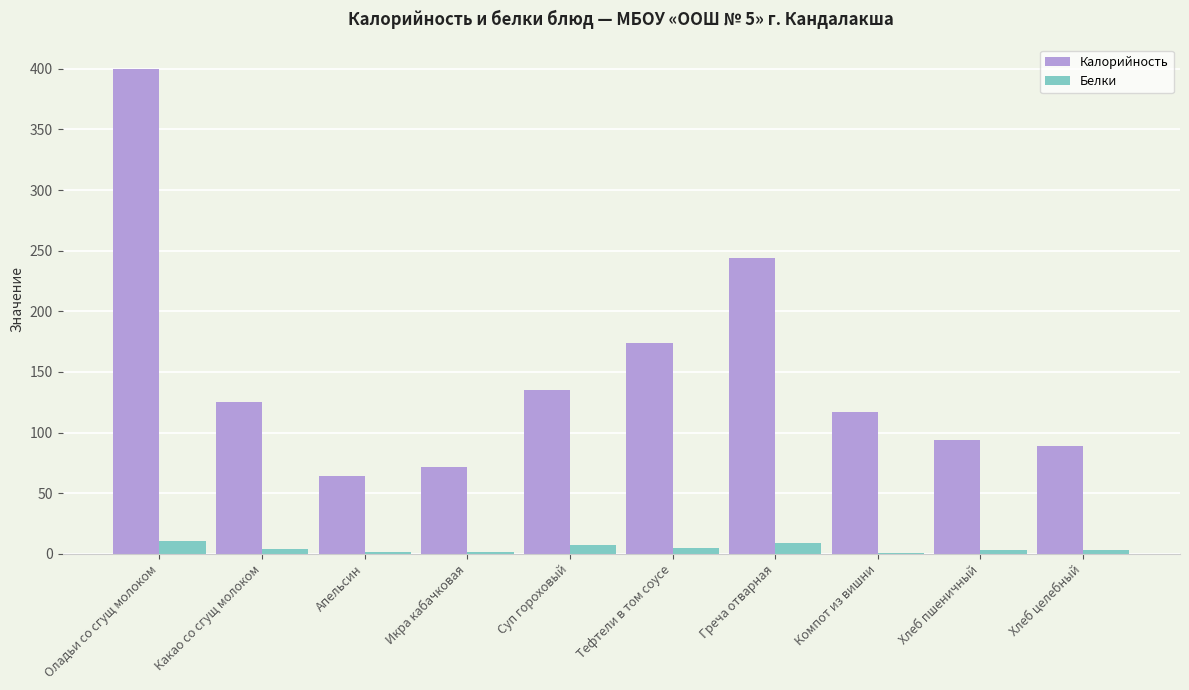

What is the highest value of the Белки series?

10.6